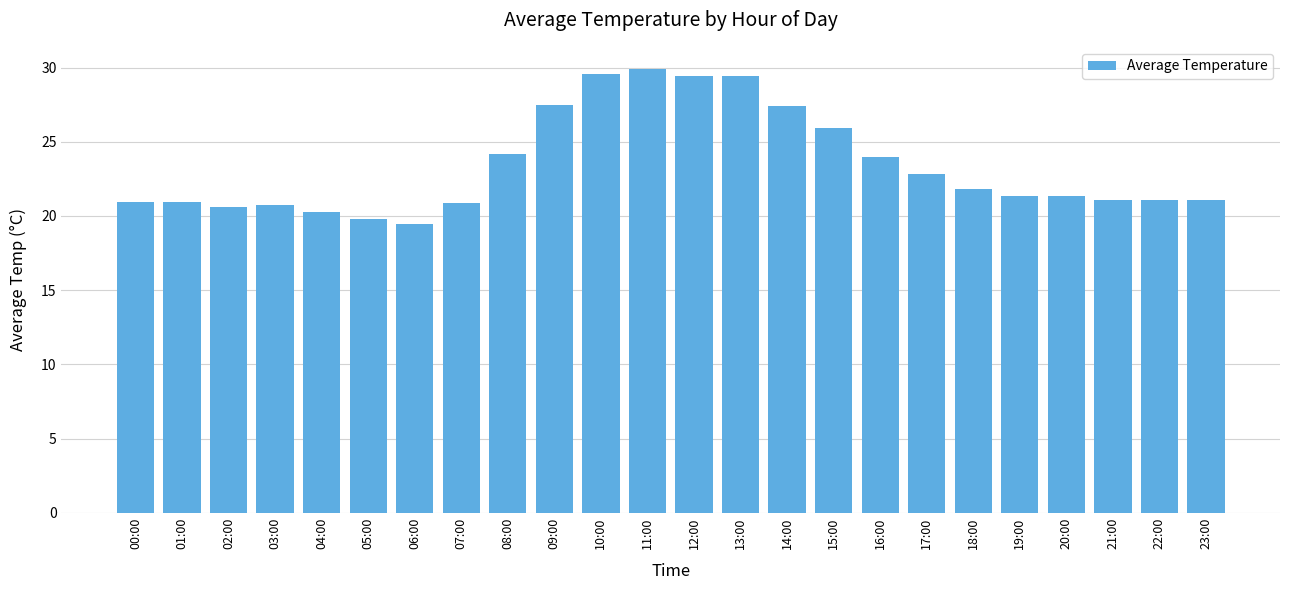

The value at 10:00 is 29.6. True or false?

True